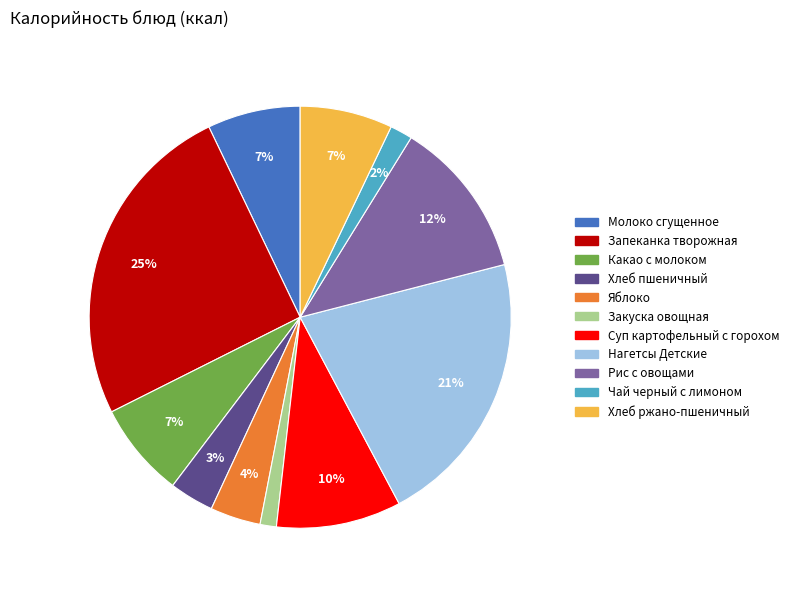

Is it true that Какао с молоком is 20% of the pie?

False